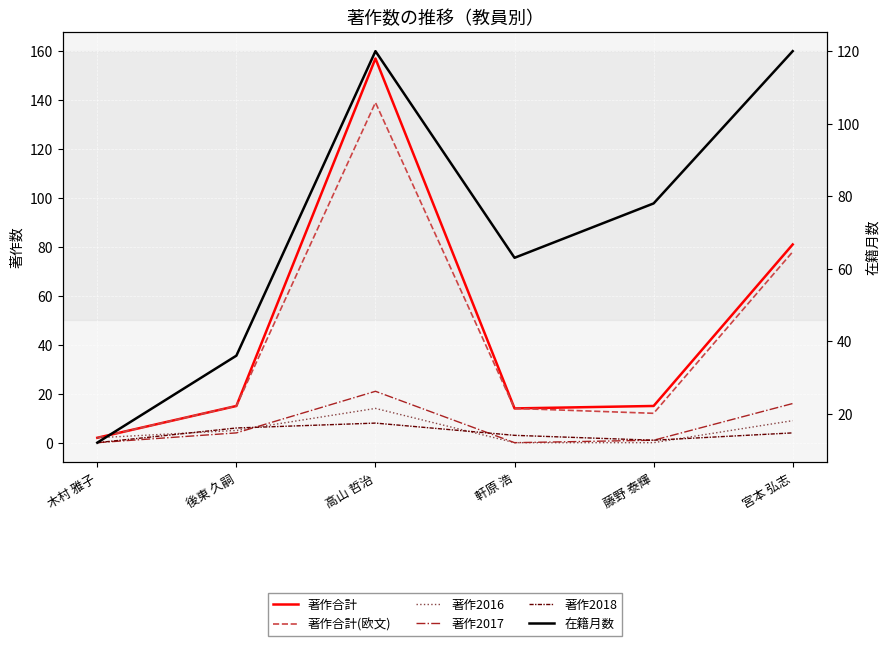

What are all the series names shown in the legend?

著作合計, 著作合計(欧文), 著作2016, 著作2017, 著作2018, 在籍月数